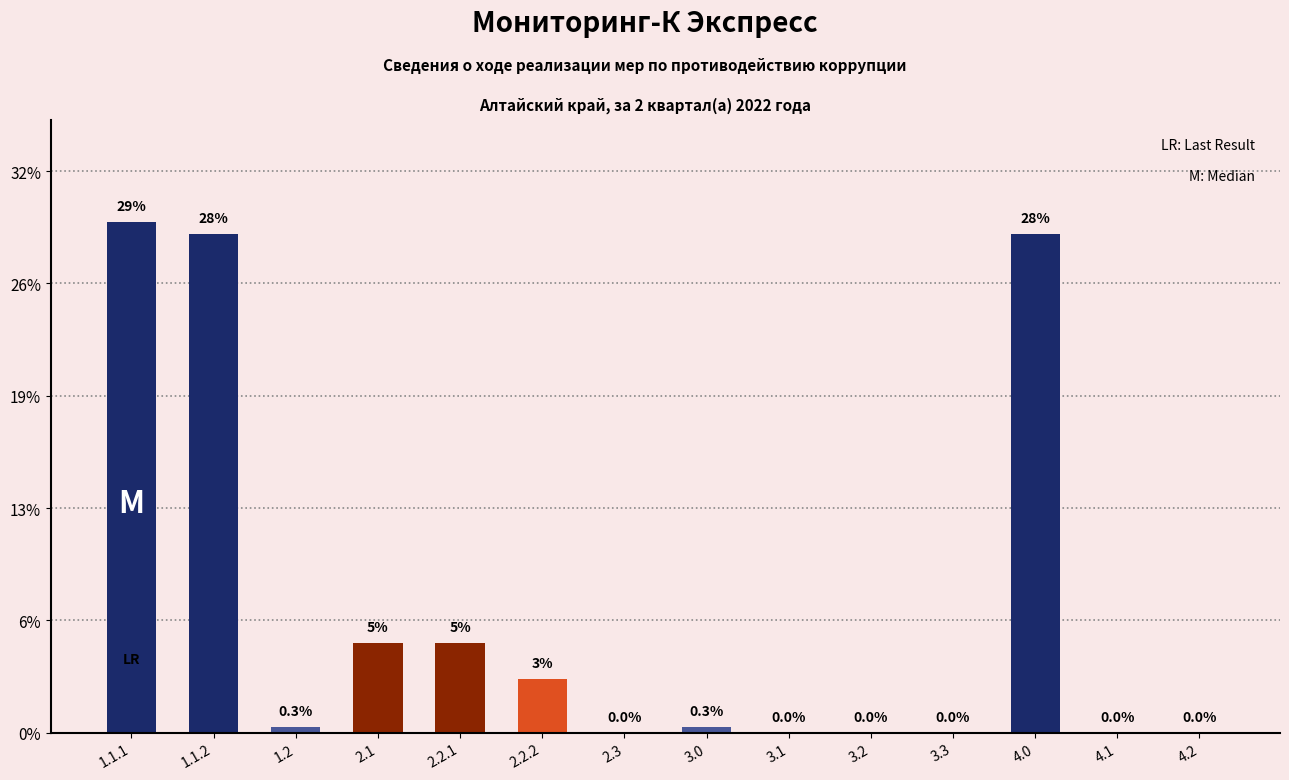

Are the bars horizontal?

No